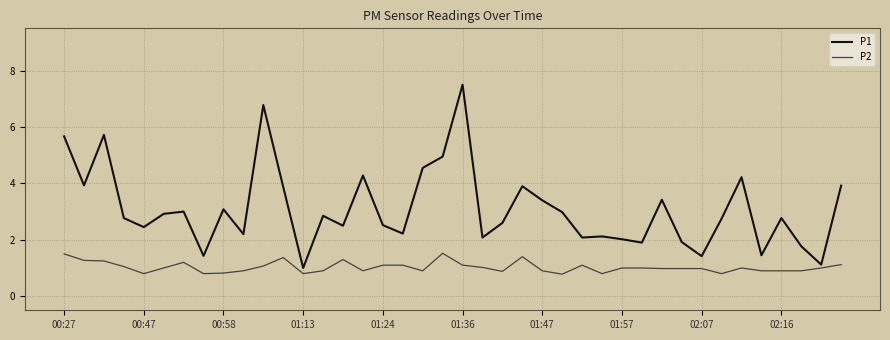

Rank the series by their maximum value, from highest to lowest.

P1, P2